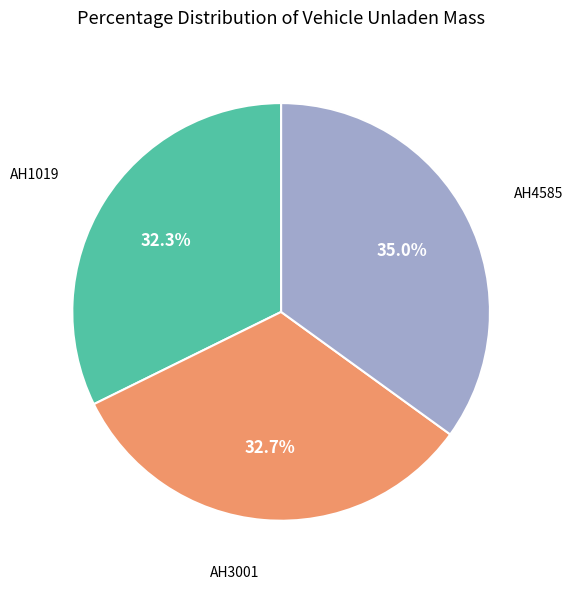

To the nearest percent, what is the difference between the largest and smallest slice percentages?

3%